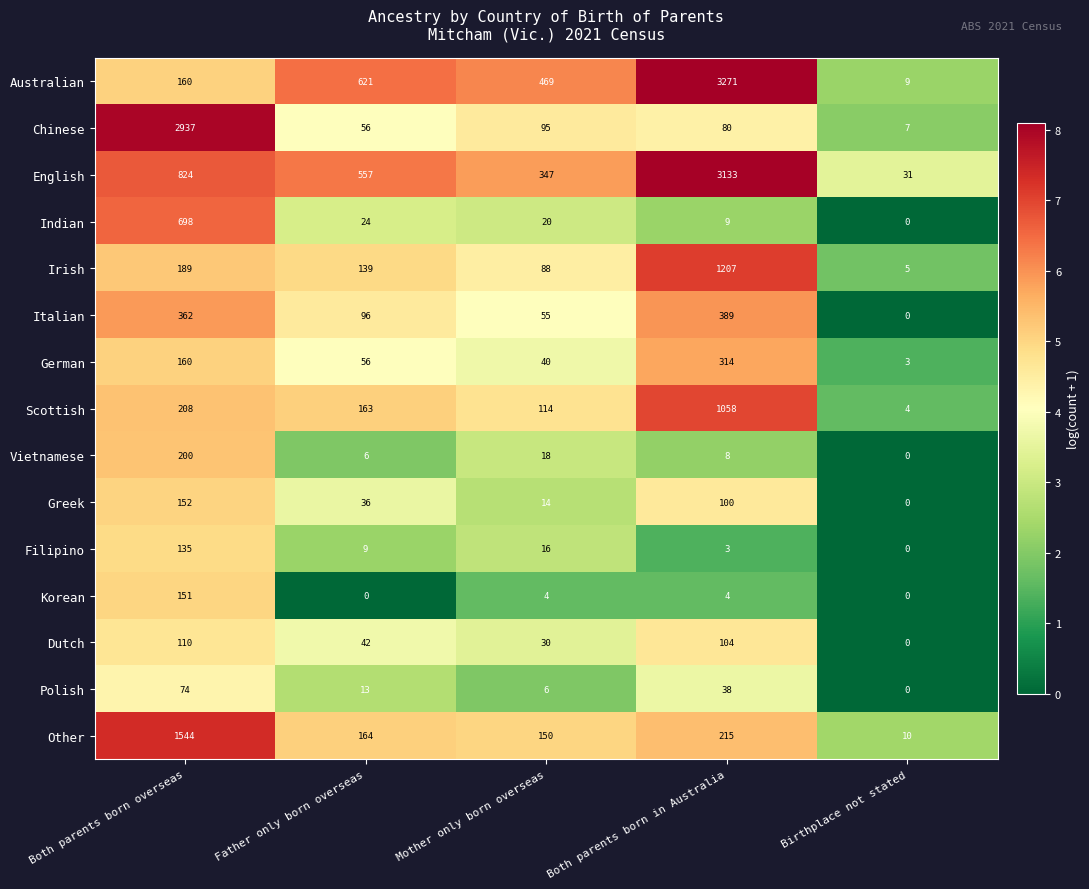

The Filipino series shows 63 at Birthplace not stated. True or false?

False